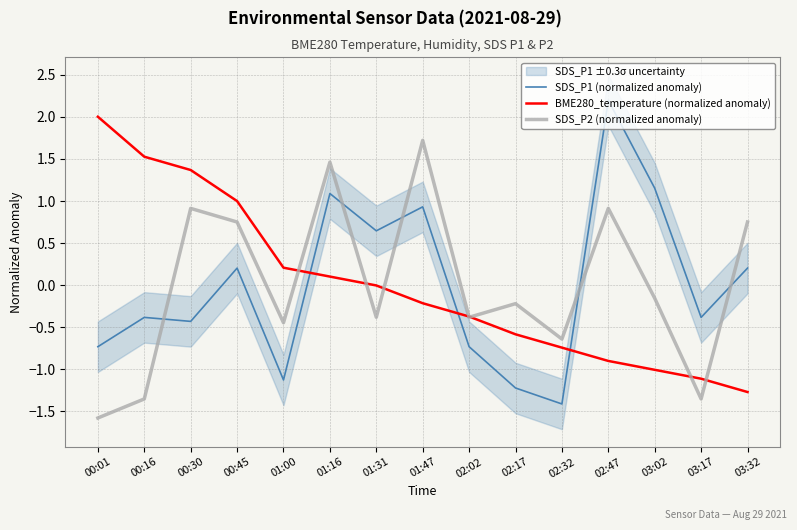

Which series has the largest total across all categories?

SDS_P1 (normalized anomaly)